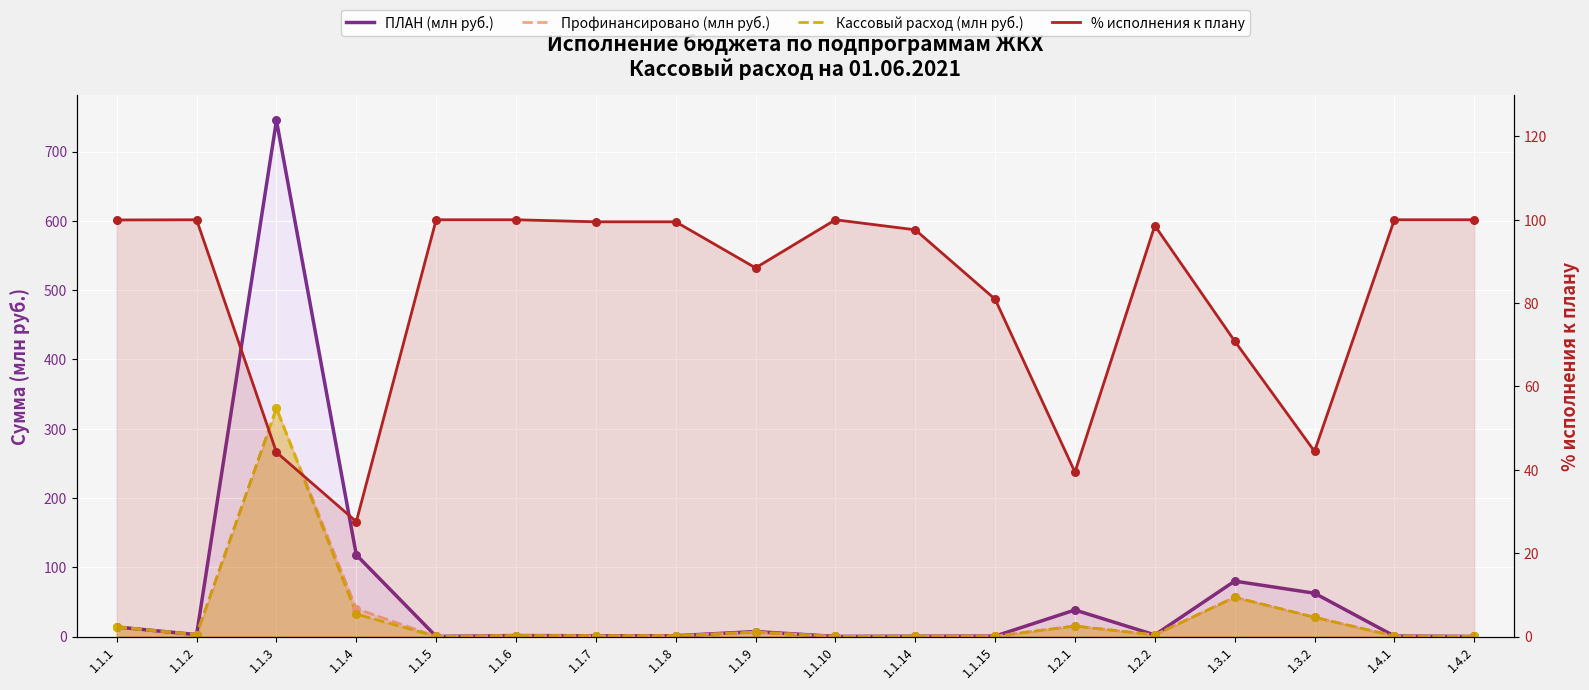

At how many categories does at least one series exceed 203?

1